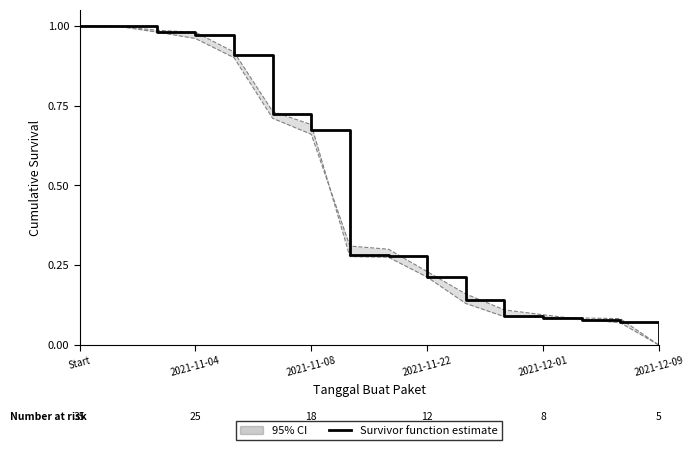

True or false: the data shows 0.7 at 2021-11-08.

True